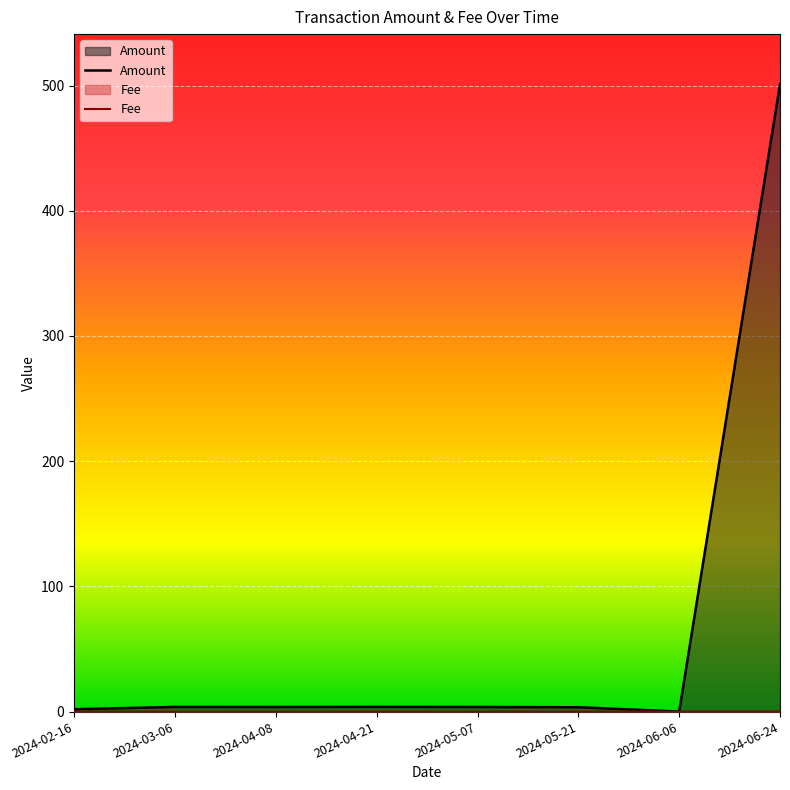

What is the spread (max minus min) of values at 2024-05-07?

3.7